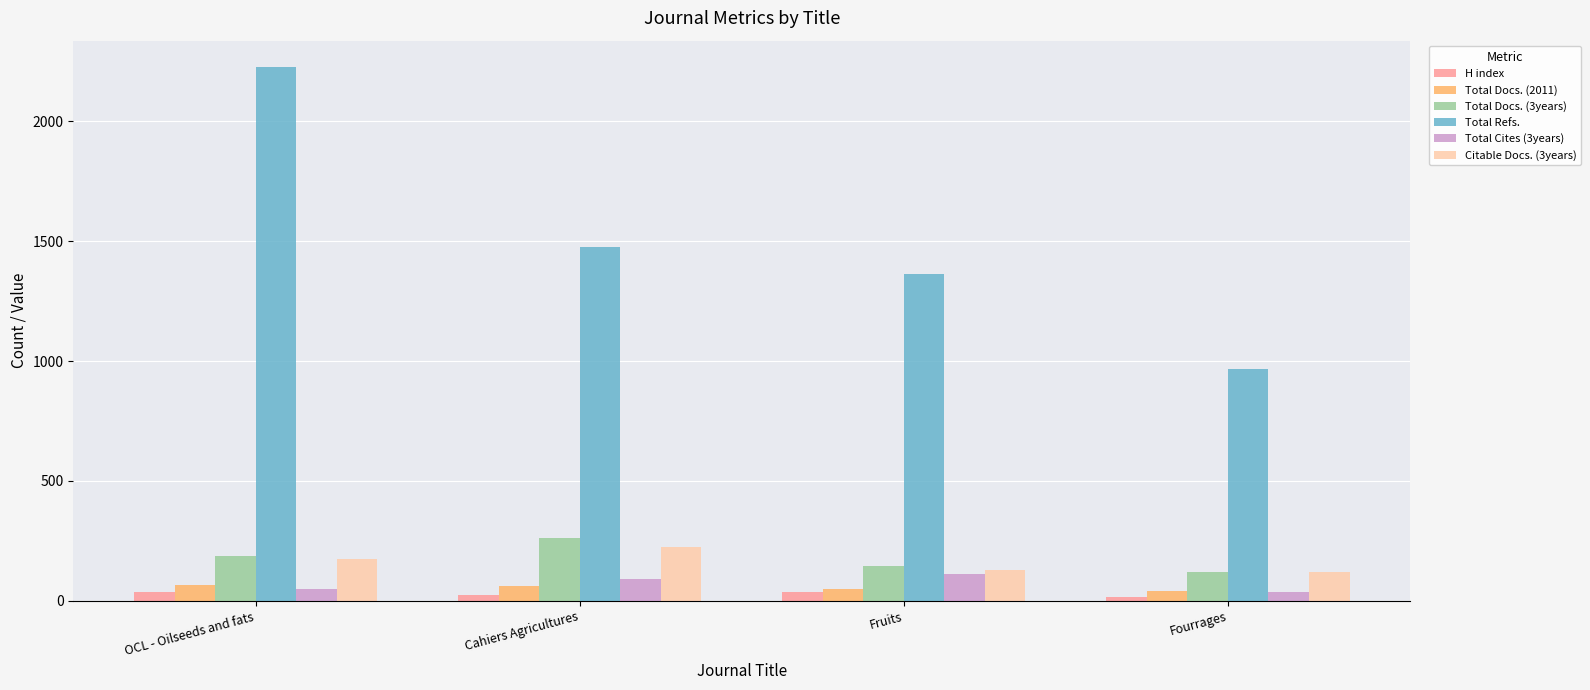

Are the bars grouped side by side (vs. stacked)?

Yes